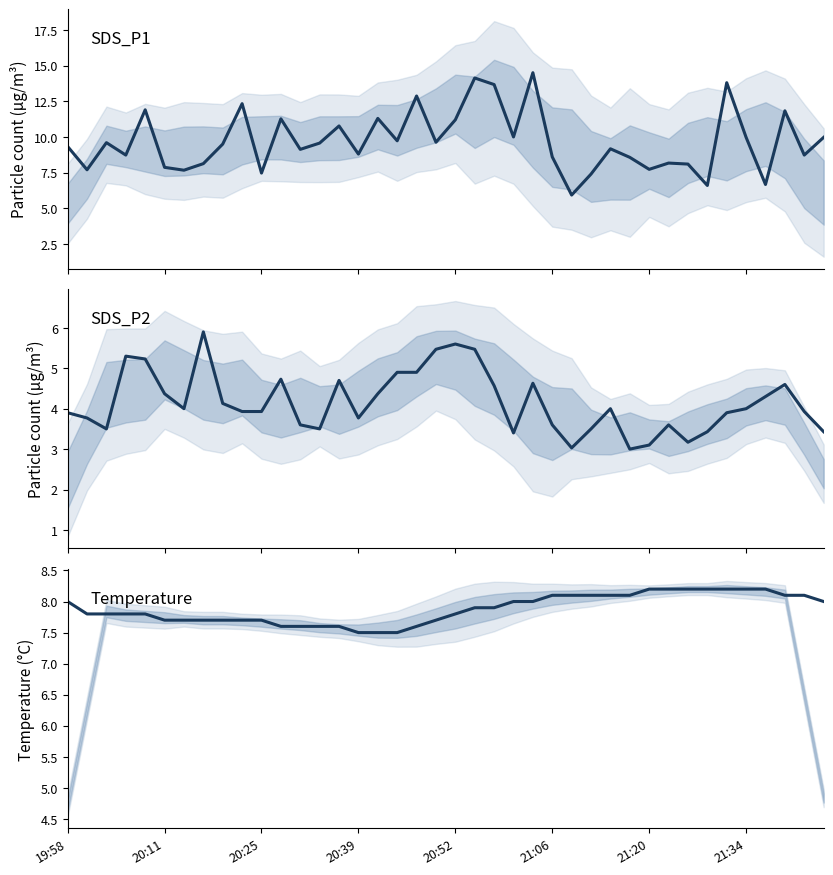

At which category is the sum across all series the highest?

21